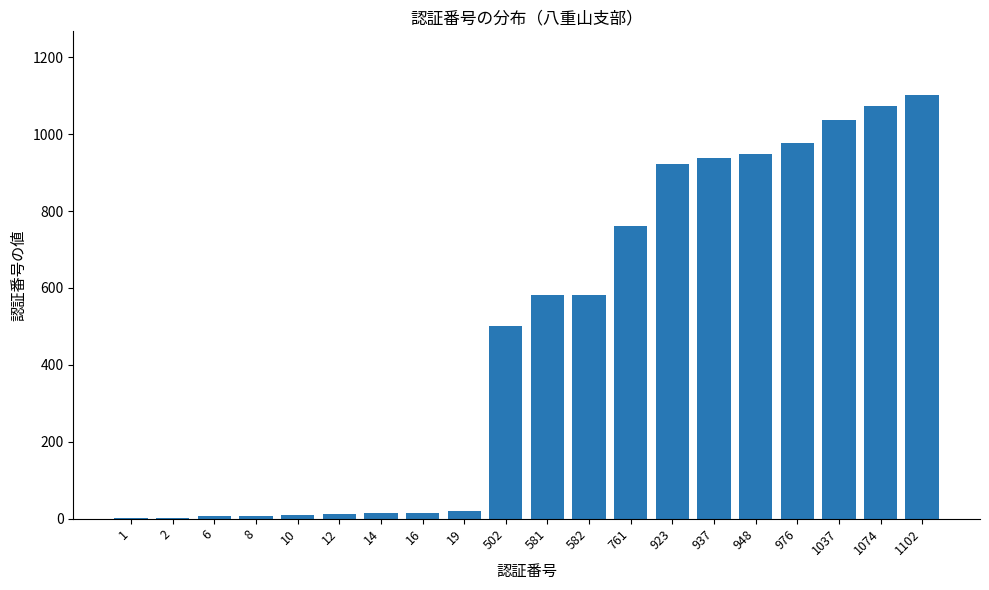

What is the sum of the values at 948 and 1?

949